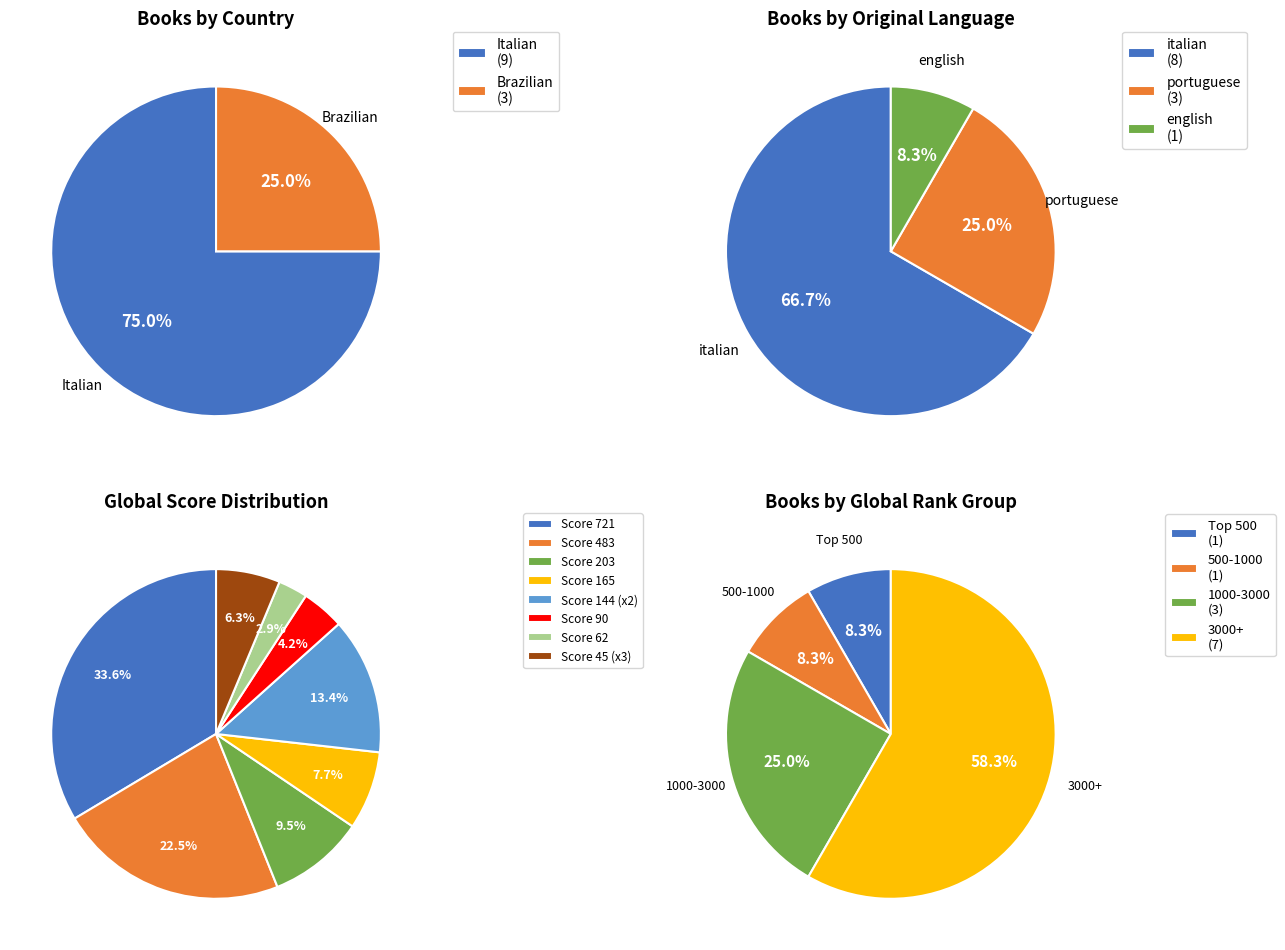

To the nearest percent, what is the average slice percentage?

12%